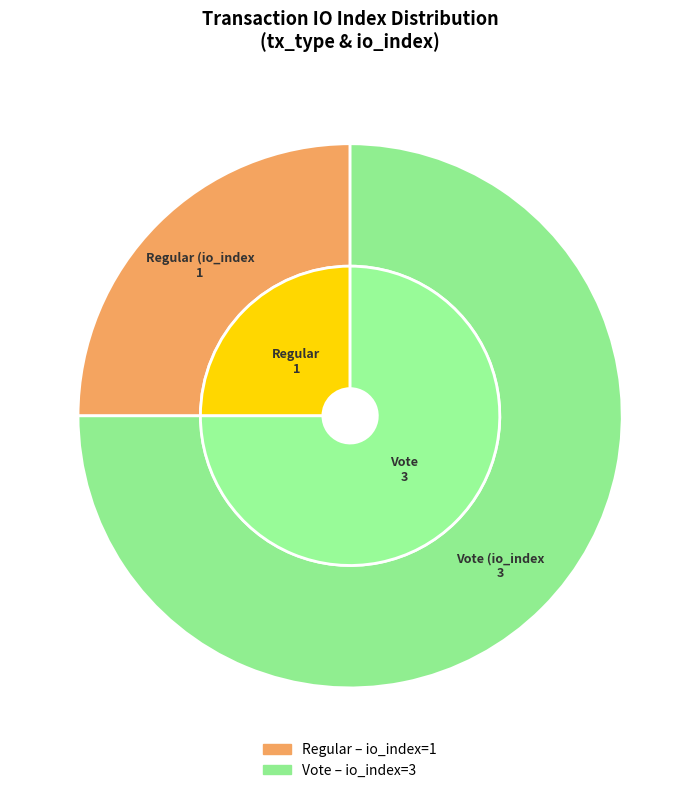

Count the number of slices in the pie.

2